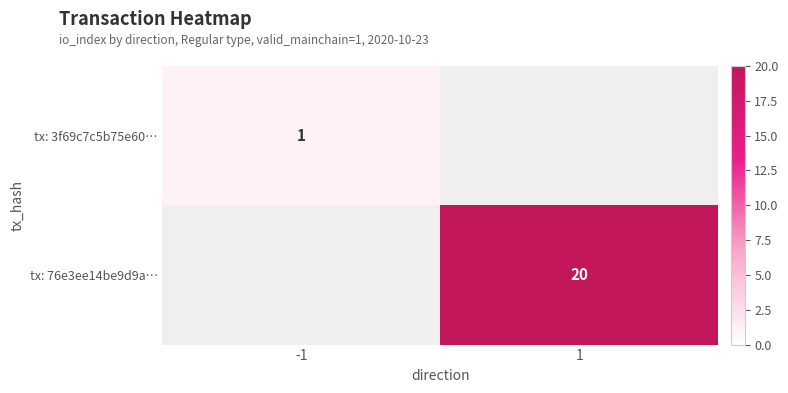

The value of tx: 76e3ee14be9d9a… at 1 is 12. True or false?

False